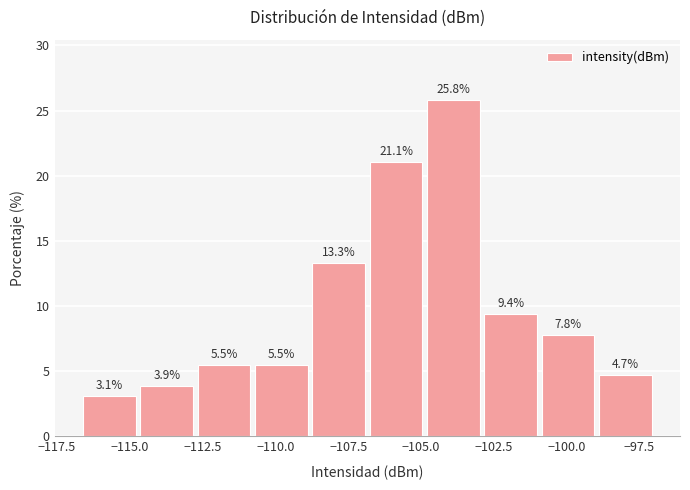

Read against the x-axis, roughly where is the centre of the tallest bar?

-104.0